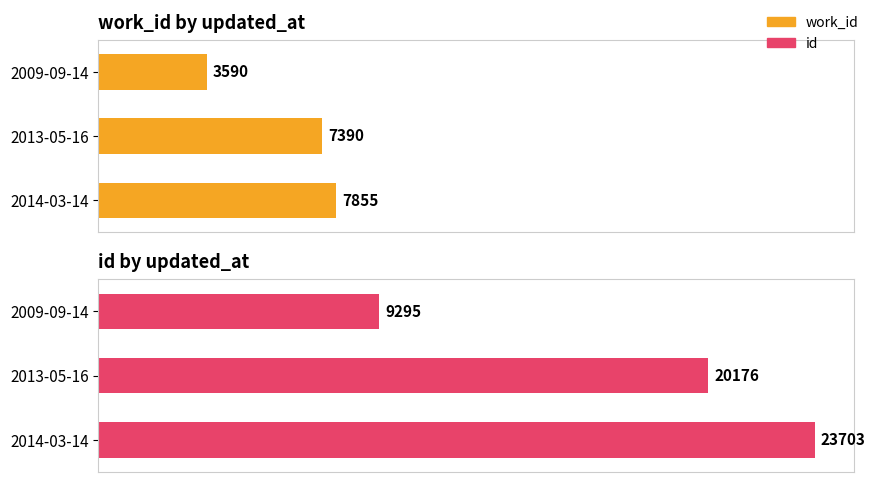

How many bars are there in total?

6